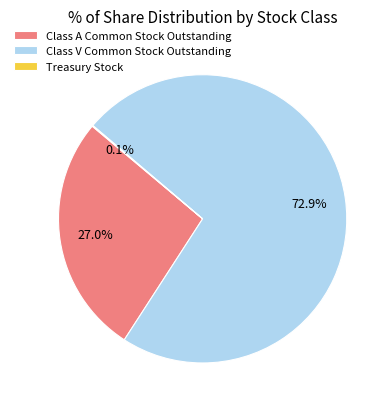

Is it true that Class V Common Stock Outstanding is 66% of the pie?

False